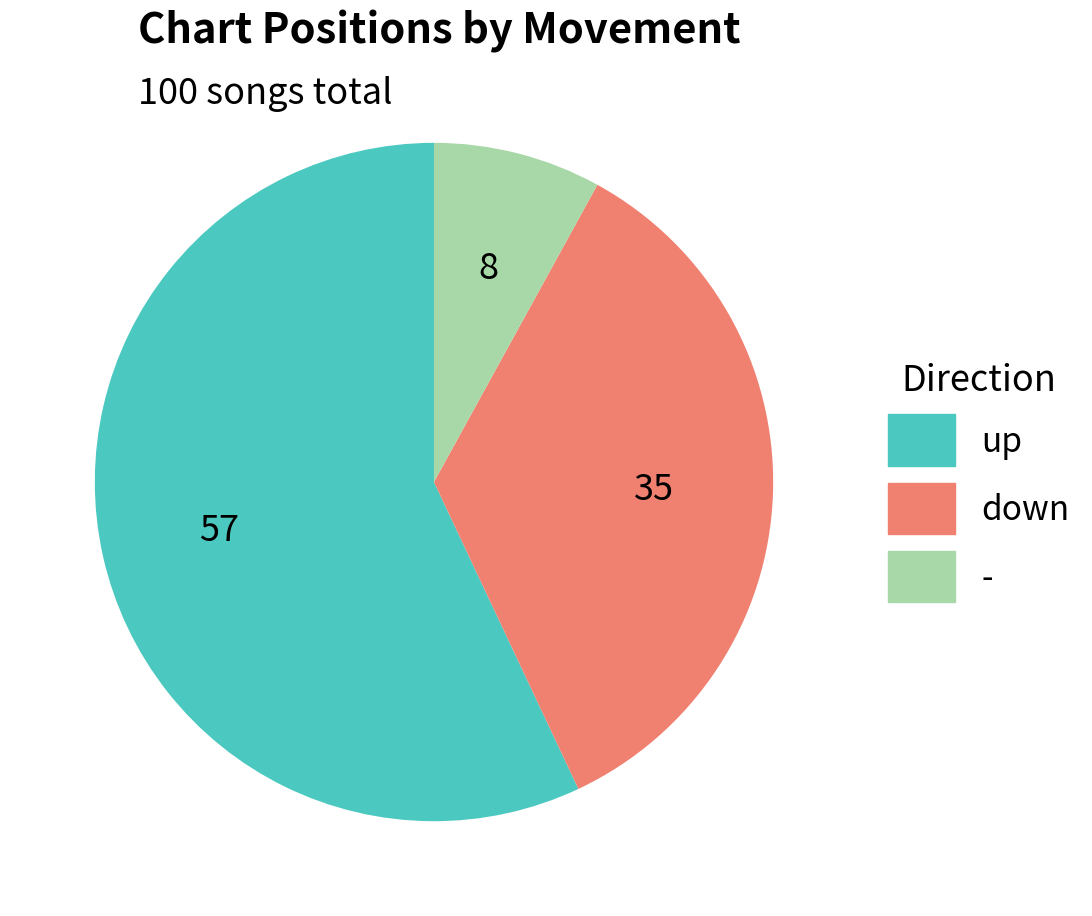

Do up and down together represent more than half of the pie?

Yes